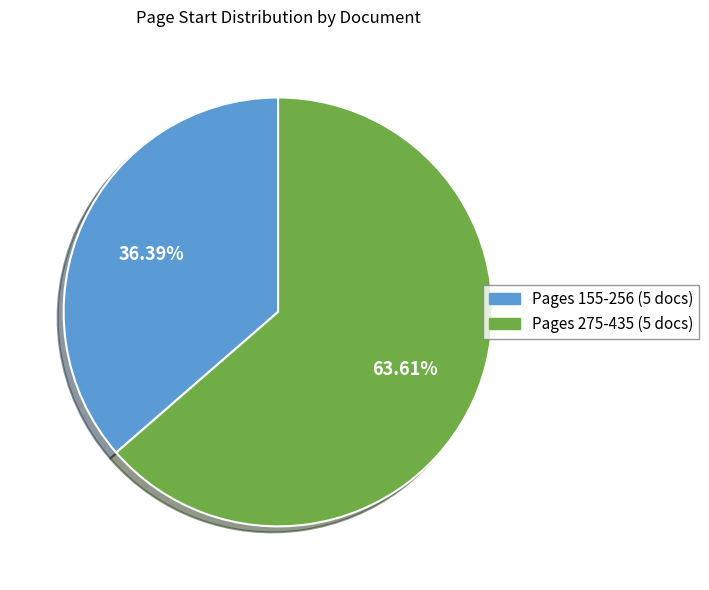

Is there a majority slice in this chart?

Yes